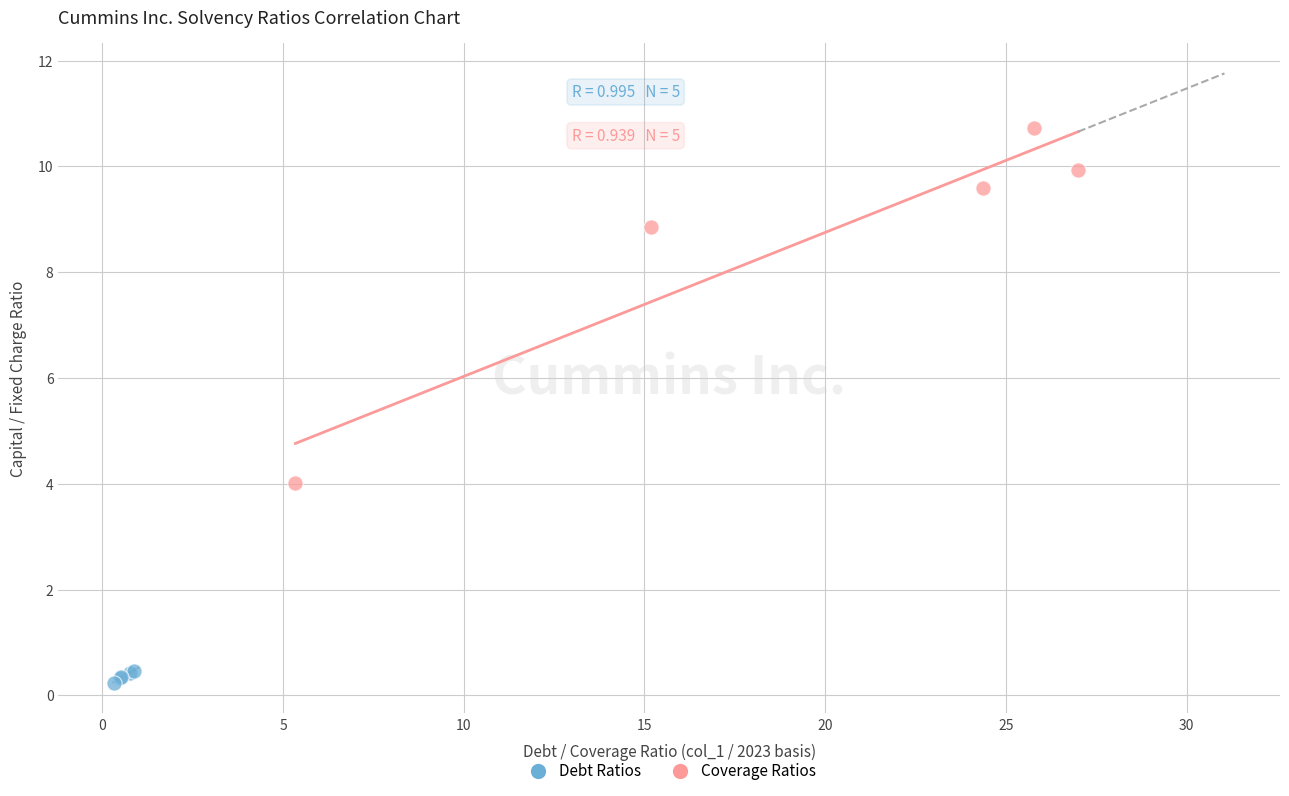

Which series reaches the minimum Y coordinate?

Debt Ratios